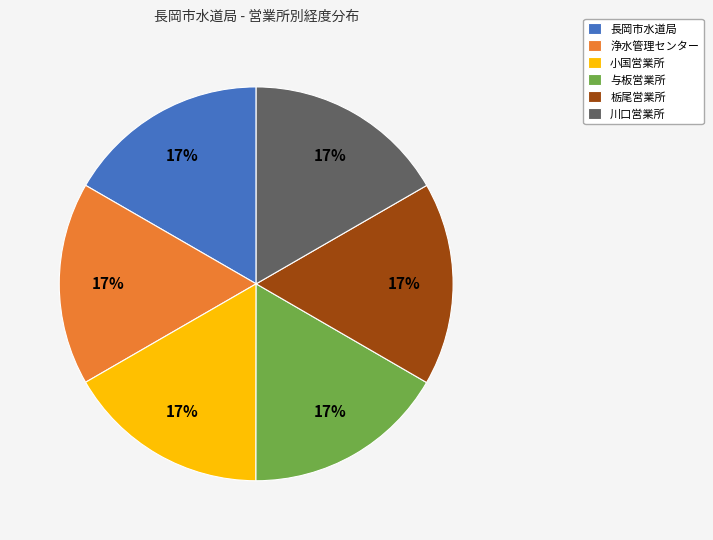

Does any single category account for the majority?

No